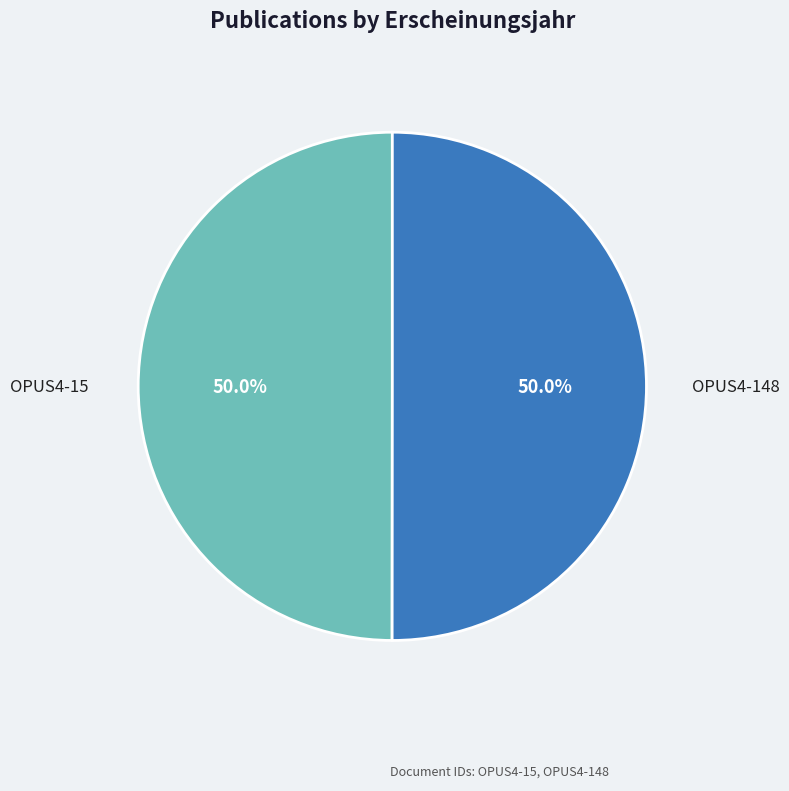

What is the largest slice in the pie chart?

OPUS4-148